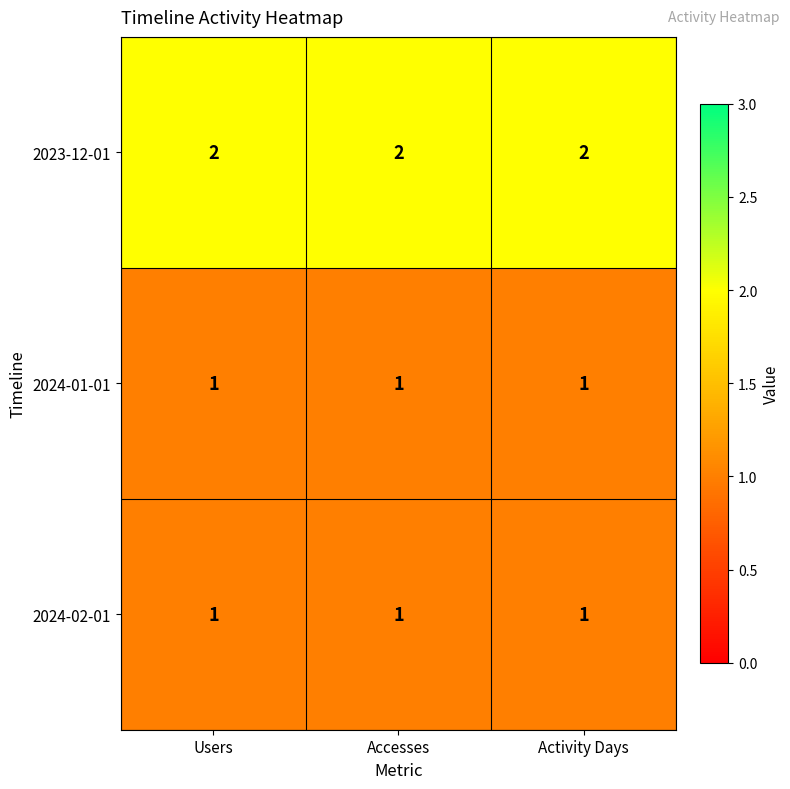

At how many categories does at least one series exceed 1?

3